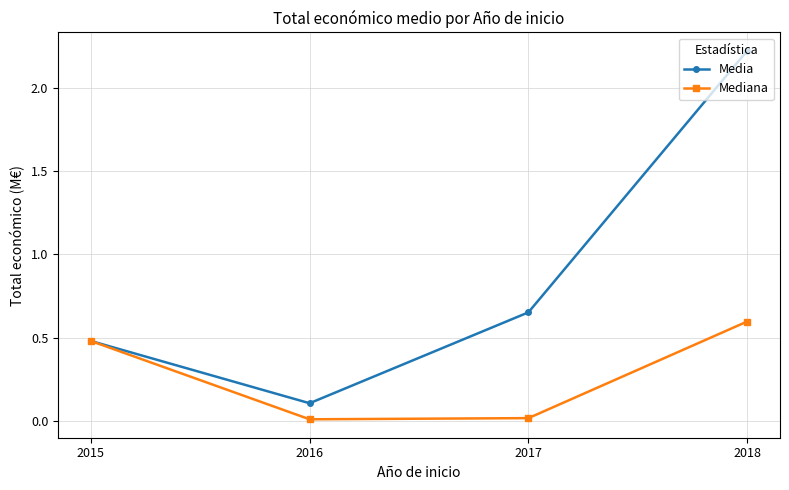

Is the value of Mediana at 2016 greater than the value of Media at 2018?

No